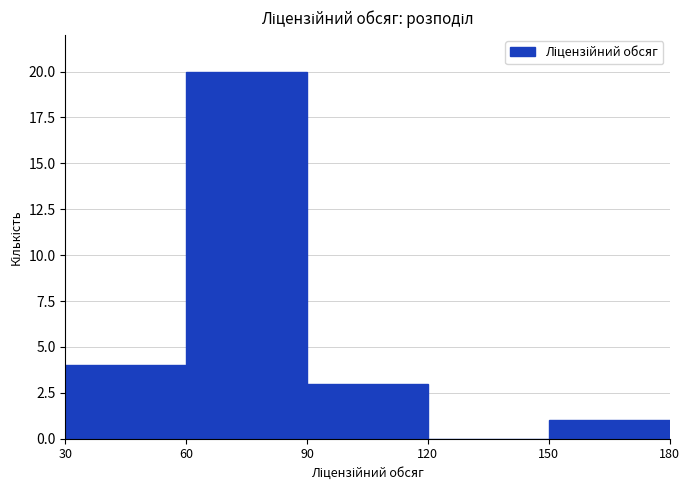

How tall is the bar that spans 60 to 90 on the x-axis? The values are not printed on the chart, so give them approximately, as read against the axis.

20